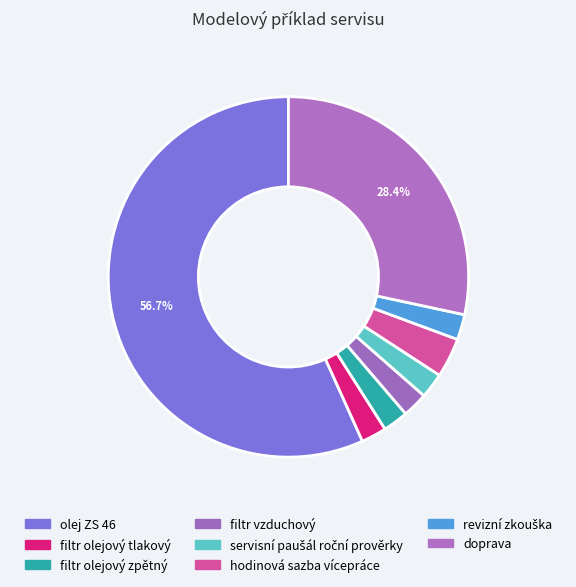

True or false: olej ZS 46 accounts for 57% of the total.

True